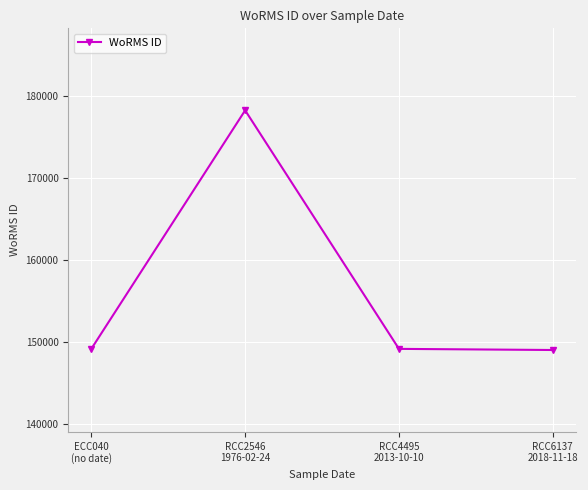

Approximately how many times larger is the value at RCC6137
2018-11-18 compared to RCC4495
2013-10-10?

1.0